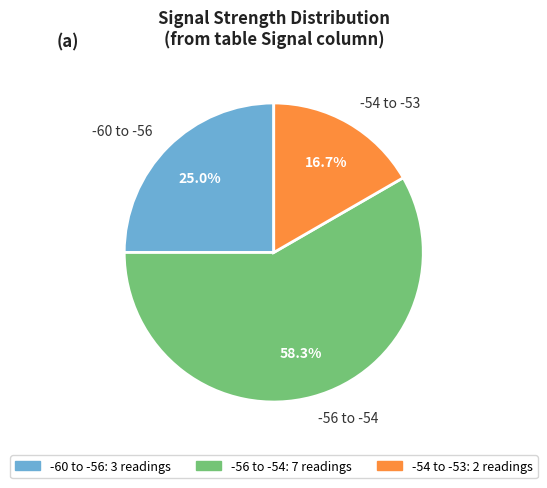

What is the smallest slice in the pie chart?

-54 to -53